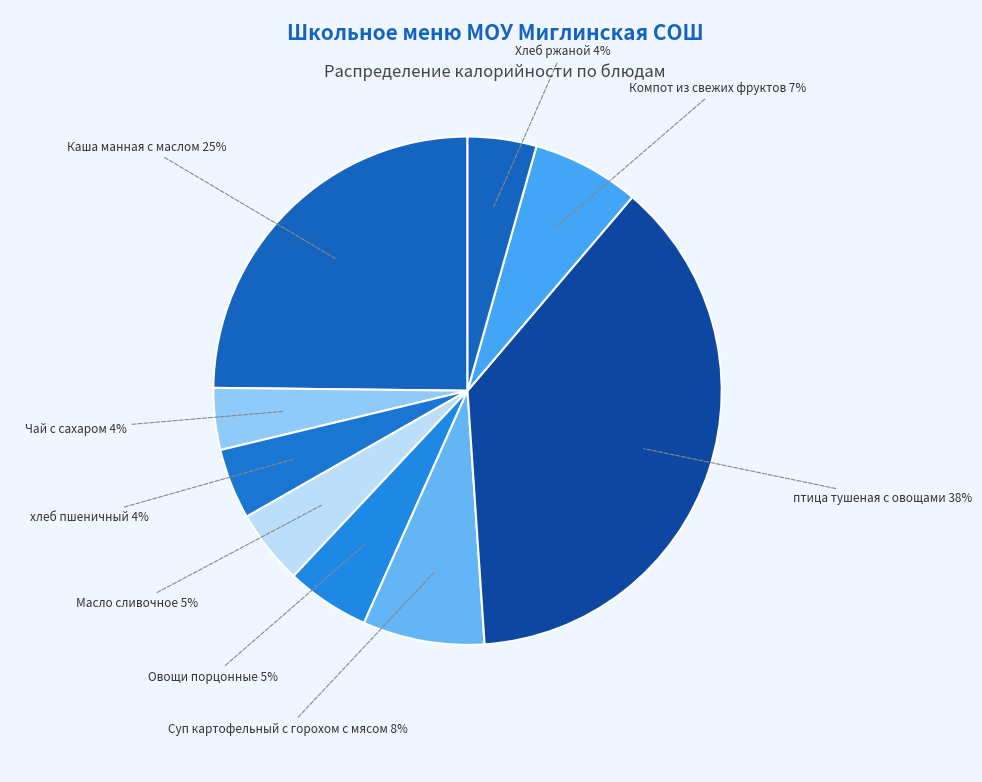

Approximately how many times larger is the value at хлеб пшеничный compared to Овощи порцонные?

0.8